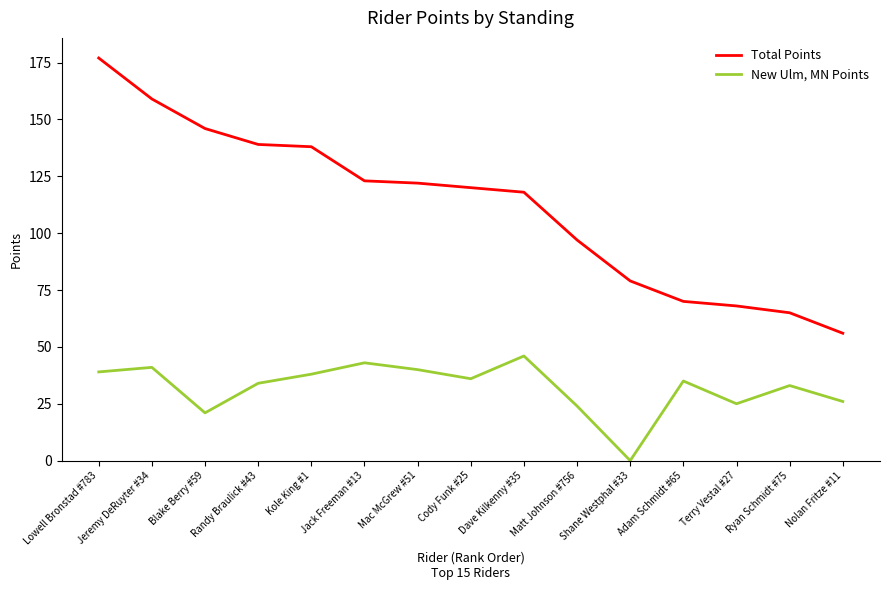

Where is Total Points nearest to the value 116?

Dave Kilkenny #35